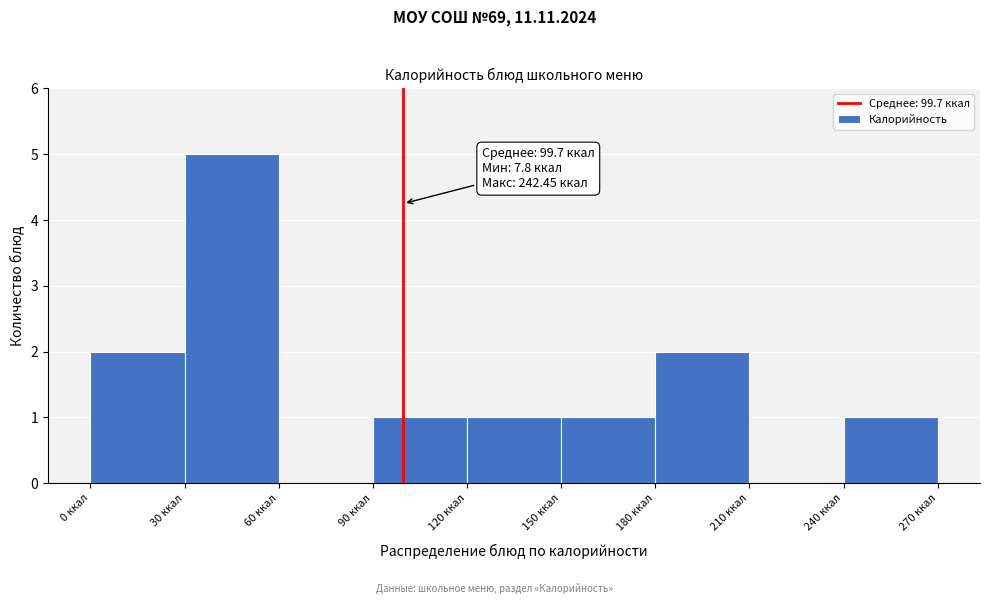

Over which range of the x-axis is the bar tallest?

30 to 60